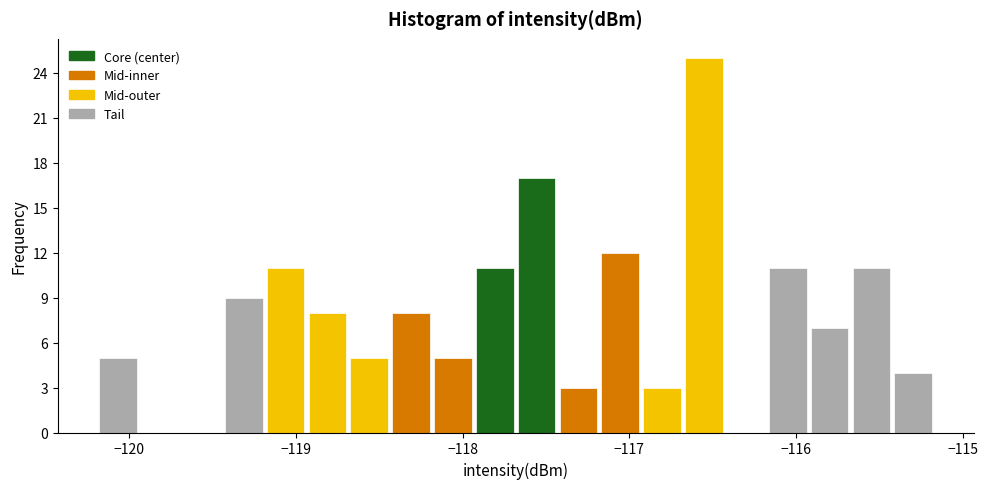

Read against the x-axis, roughly where is the centre of the tallest bar?

-116.6